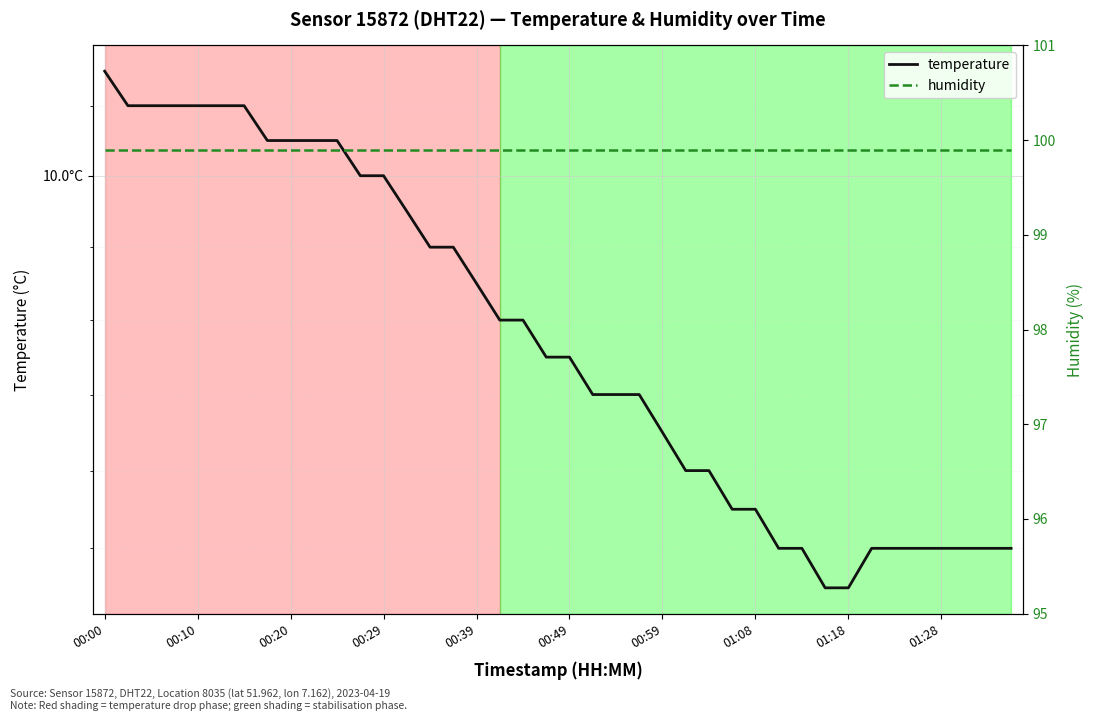

Between 00:00 and 00:59, which series saw the biggest shift?

temperature